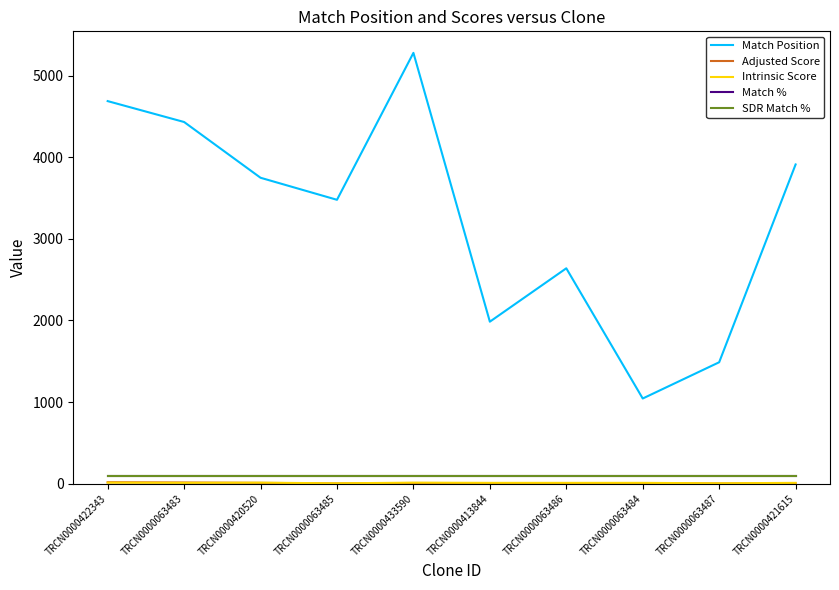

At TRCN0000422343, list the series in order from smallest to largest.

Intrinsic Score, Adjusted Score, Match %, SDR Match %, Match Position